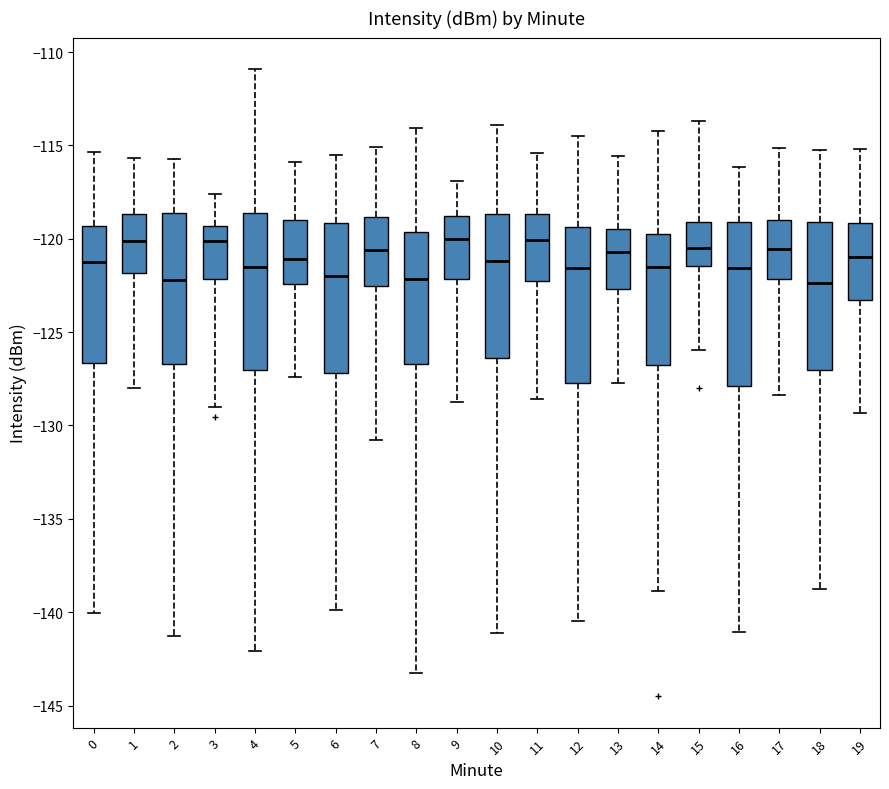

Reading left to right, transcribe this box plot: for each box, give where its median line is, the range the box spans, and where its two whiskers end, as read against the y-axis. The values are not printed on the chart, so give them approximately, as read against the axis.

0: median -121.0, box -126.5 to -119.5, whiskers -140.0 to -115.5
1: median -120.0, box -122.0 to -118.5, whiskers -128.0 to -115.5
2: median -122.0, box -126.5 to -118.5, whiskers -141.5 to -115.5
3: median -120.0, box -122.0 to -119.5, whiskers -129.0 to -117.5
4: median -121.5, box -127.0 to -118.5, whiskers -142.0 to -111.0
5: median -121.0, box -122.5 to -119.0, whiskers -127.5 to -116.0
6: median -122.0, box -127.0 to -119.0, whiskers -140.0 to -115.5
7: median -120.5, box -122.5 to -119.0, whiskers -131.0 to -115.0
8: median -122.0, box -126.5 to -119.5, whiskers -143.0 to -114.0
9: median -120.0, box -122.0 to -119.0, whiskers -128.5 to -117.0
10: median -121.0, box -126.5 to -118.5, whiskers -141.0 to -114.0
11: median -120.0, box -122.0 to -118.5, whiskers -128.5 to -115.5
12: median -121.5, box -128.0 to -119.5, whiskers -140.5 to -114.5
13: median -120.5, box -122.5 to -119.5, whiskers -127.5 to -115.5
14: median -121.5, box -127.0 to -119.5, whiskers -139.0 to -114.0
15: median -120.5, box -121.5 to -119.0, whiskers -126.0 to -113.5
16: median -121.5, box -128.0 to -119.0, whiskers -141.0 to -116.0
17: median -120.5, box -122.0 to -119.0, whiskers -128.5 to -115.0
18: median -122.5, box -127.0 to -119.0, whiskers -139.0 to -115.5
19: median -121.0, box -123.5 to -119.0, whiskers -129.5 to -115.0